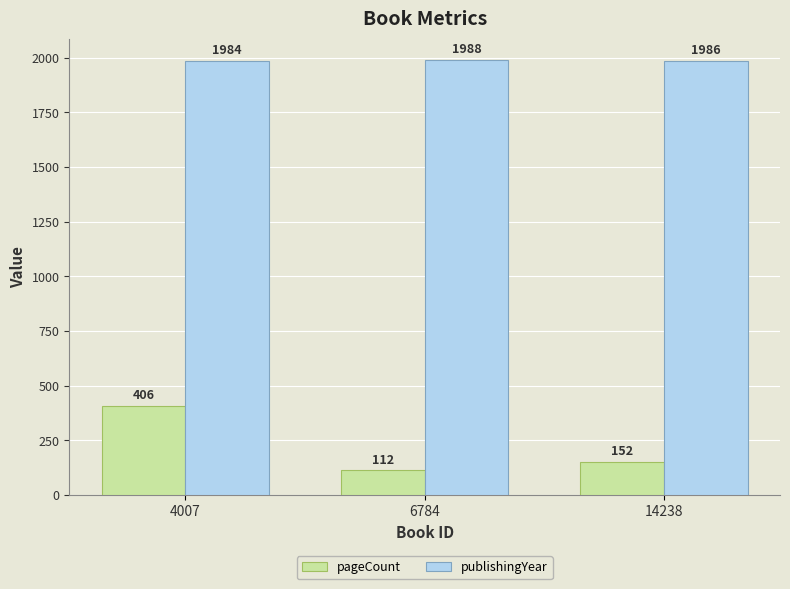

Does the chart contain stacked bars?

No